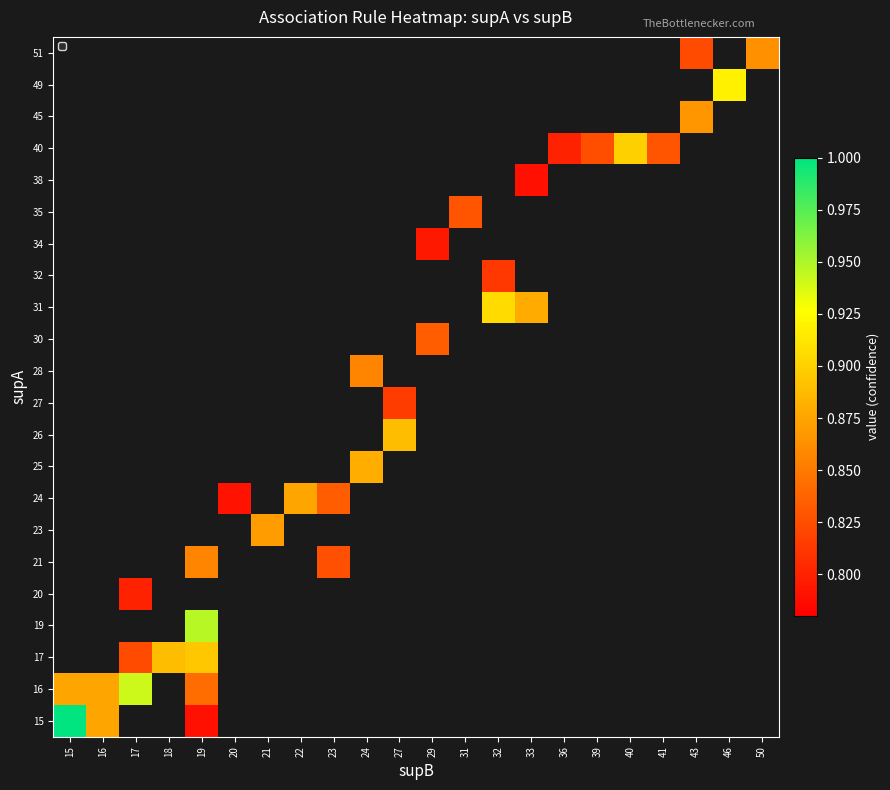

What is the smallest value displayed?

0.8